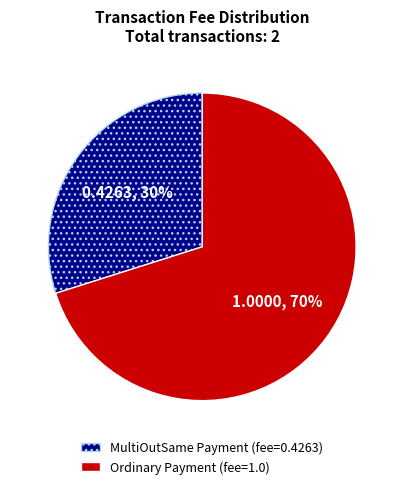

What percentage is the MultiOutSame Payment slice, to the nearest percent?

30%